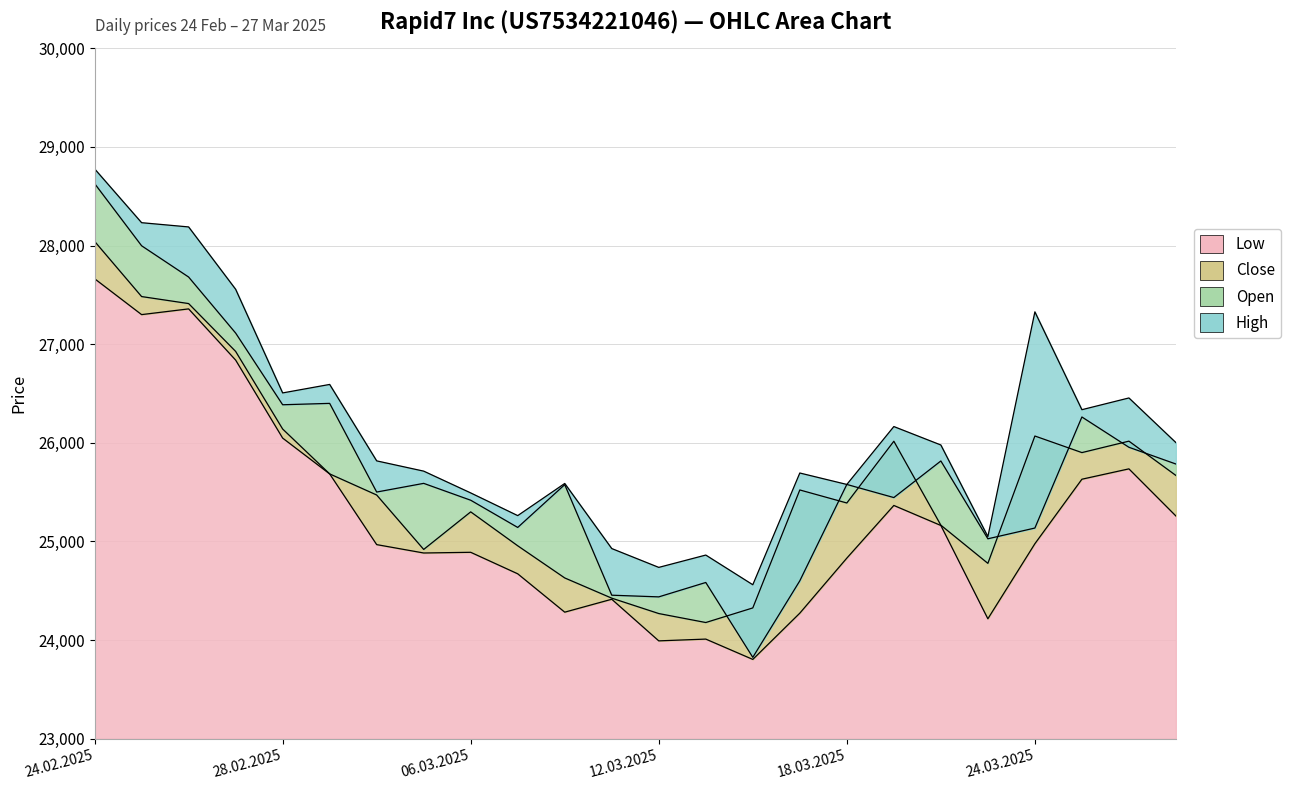

List the series in order of their overall mean, lowest first.

Low, Close, Open, High